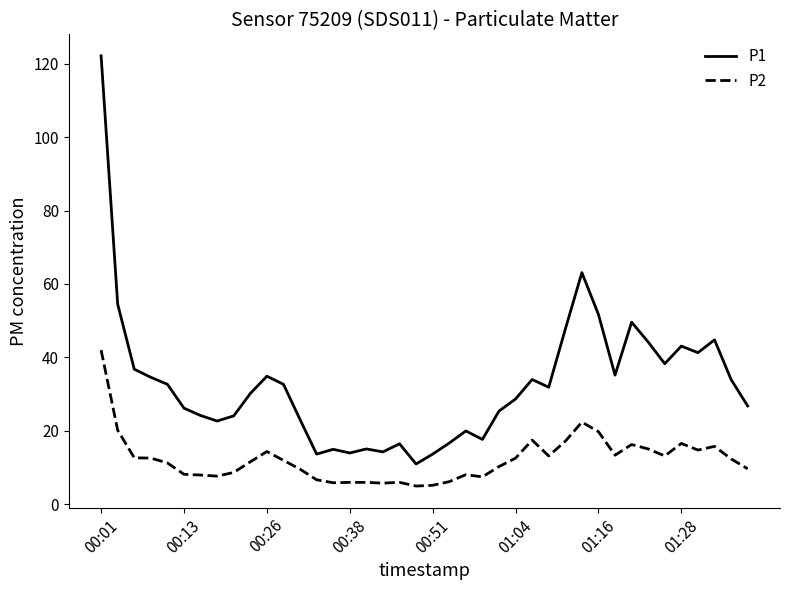

What is the maximum value shown in the chart?

122.1